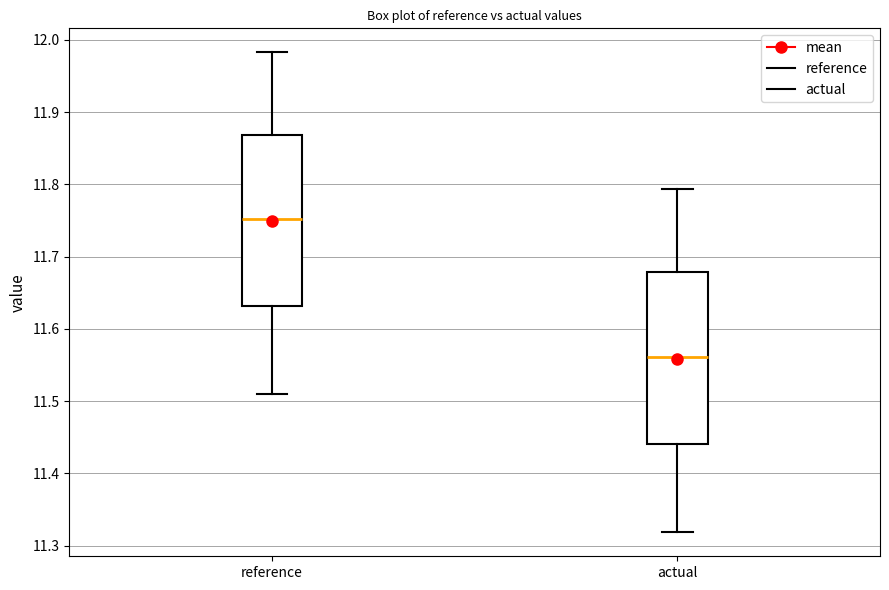

Which box has the highest median line?

reference